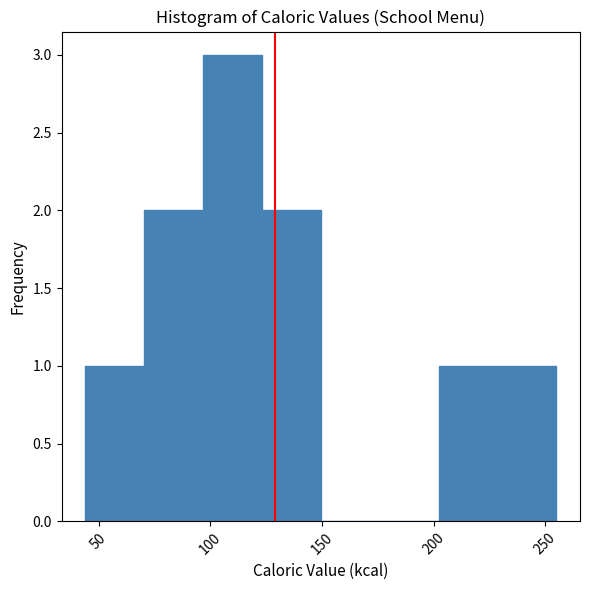

Reading left to right, transcribe this chart: for each bar, give the range it covers on the x-axis and its height. Neither the bar edges nor the heights are printed on the chart, so give them approximately, as read against the axes.

45 to 70: 1
70 to 95: 2
95 to 125: 3
125 to 150: 2
150 to 175: 0
175 to 200: 0
200 to 230: 1
230 to 255: 1